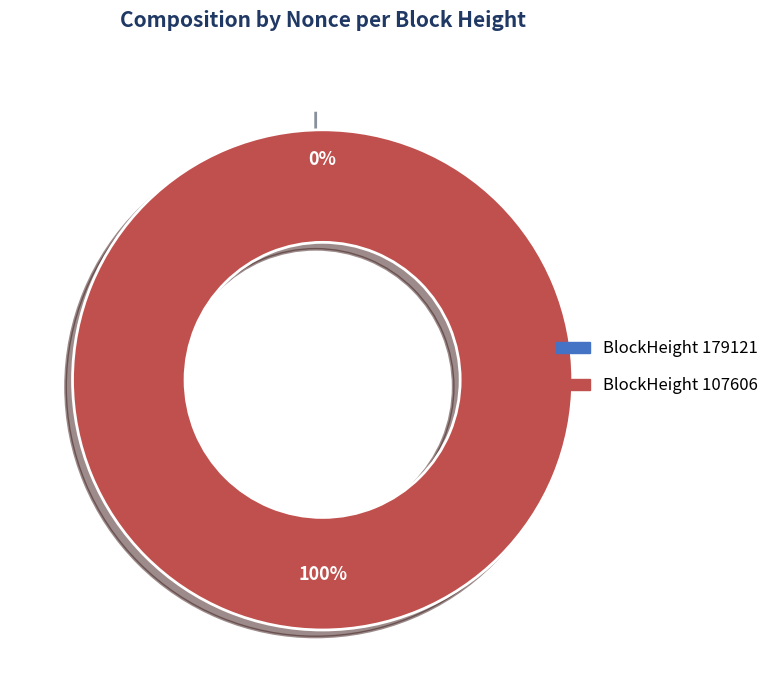

Does any single category account for the majority?

Yes